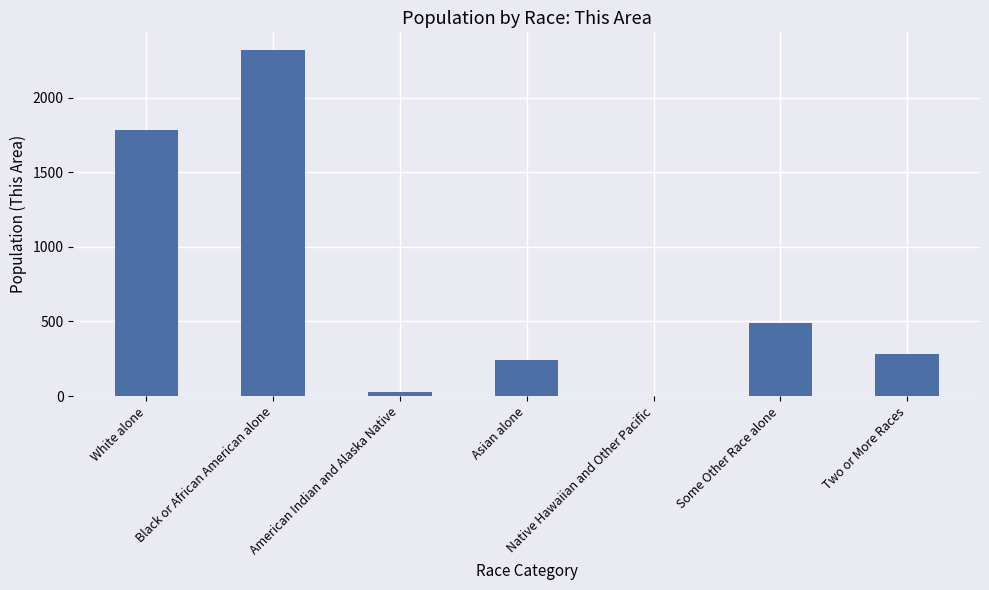

Are the bars grouped side by side (vs. stacked)?

No